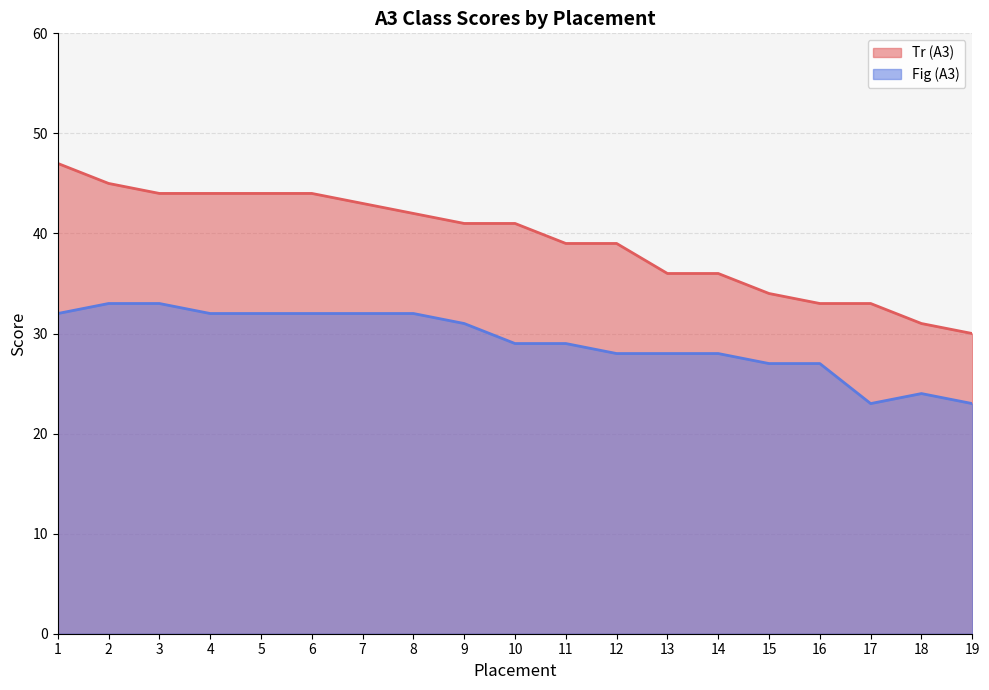

What is the difference between the maximum and second lowest values in the Tr (A3) series?

16